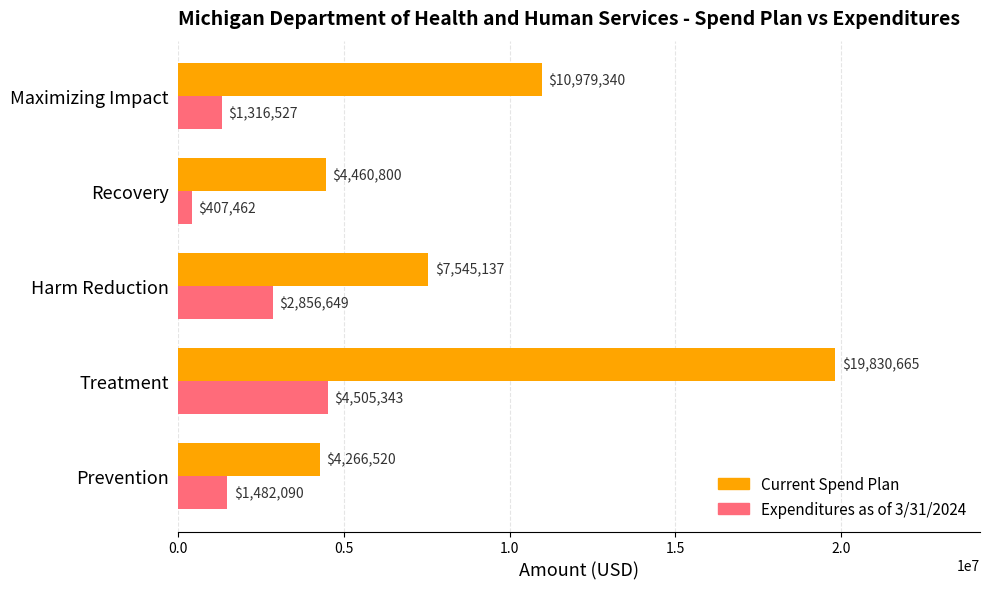

At which category is the sum across all series the highest?

Treatment